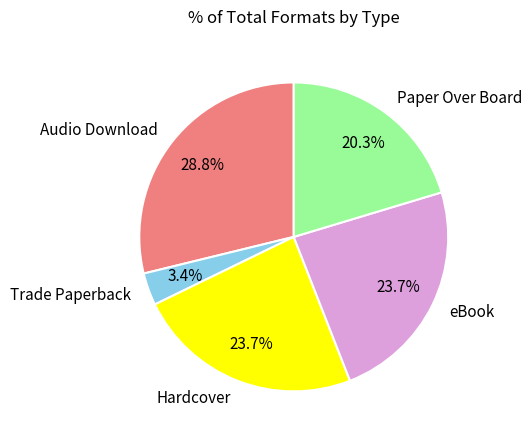

What is the ratio of the value at eBook to the value at Trade Paperback?

7.0